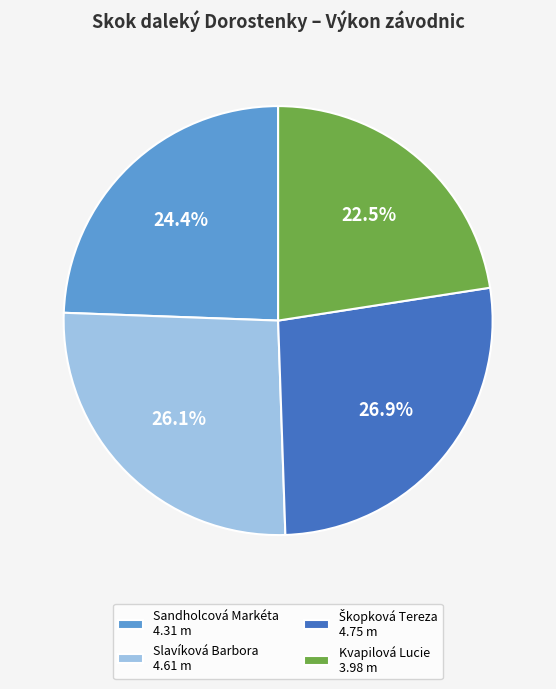

How much of the chart is everything except Sandholcová Markéta 4.31 m?

75.6%